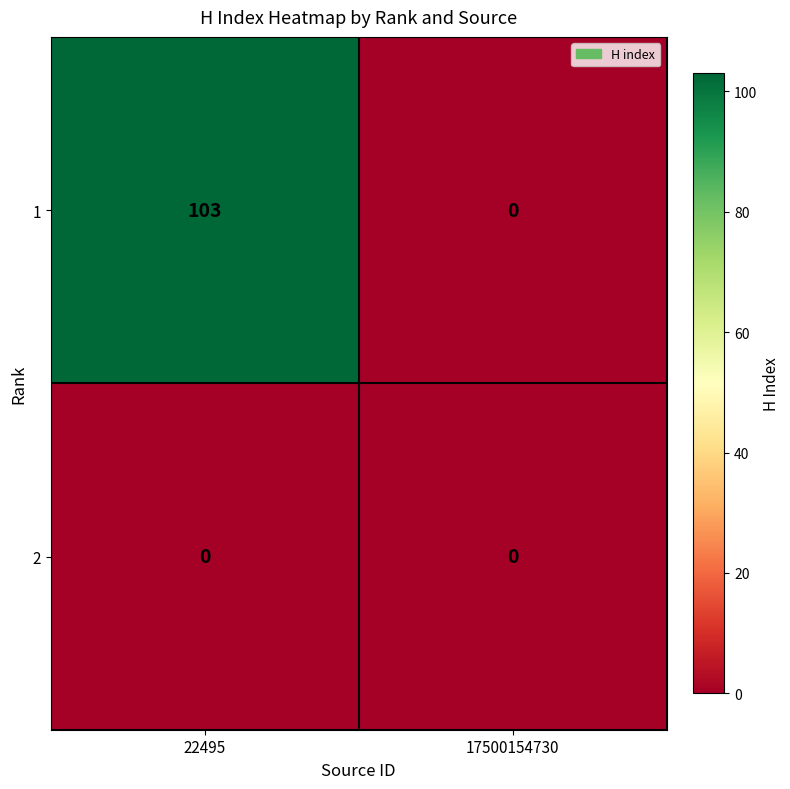

Which series has the largest range (max minus min)?

1